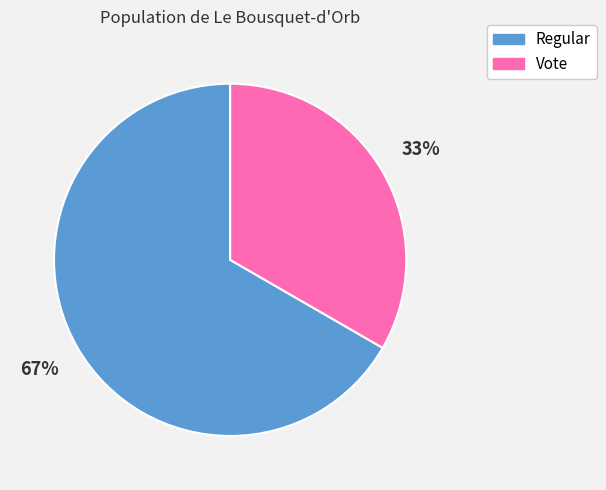

Which has a higher value, Vote or Regular?

Regular